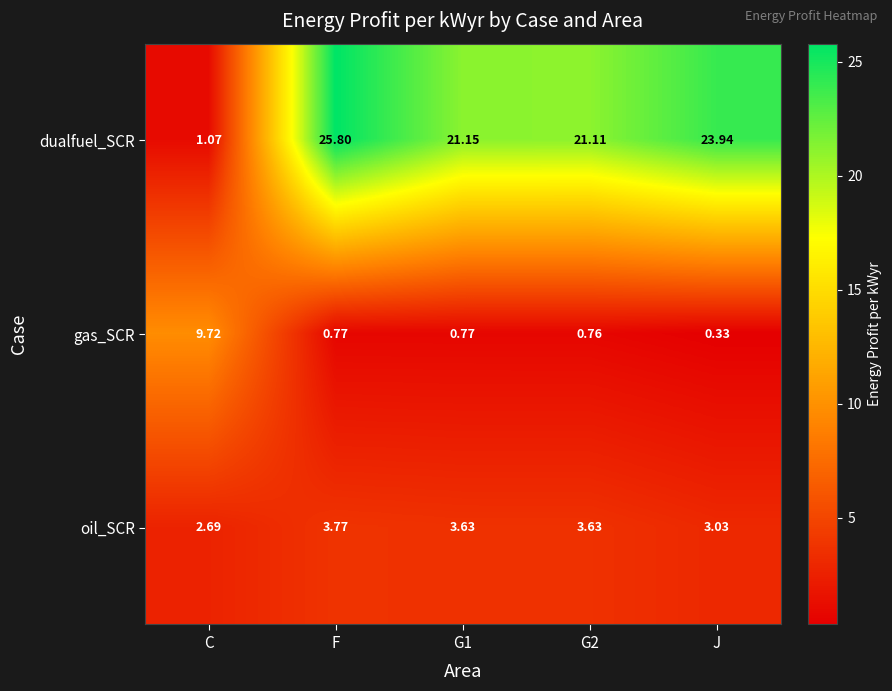

At which label does dualfuel_SCR reach its minimum?

C